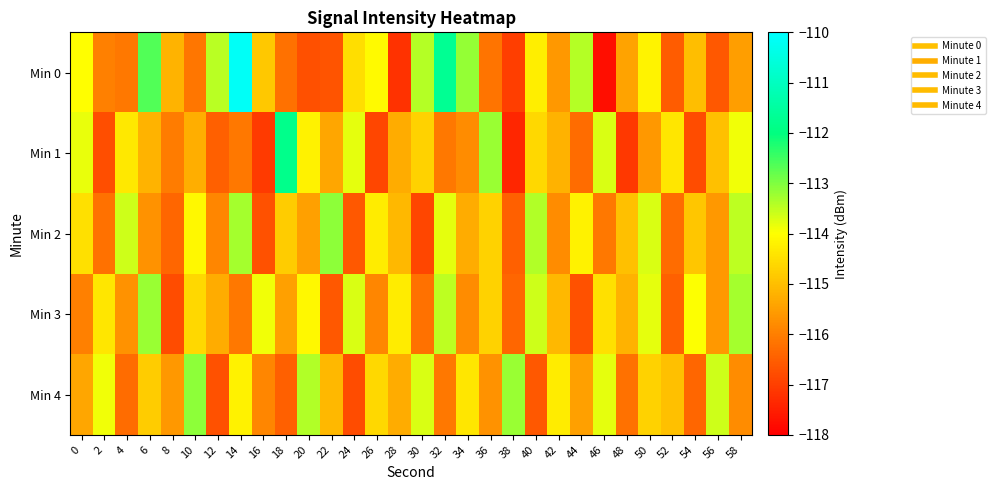

Which series has the largest total across all categories?

Min 0